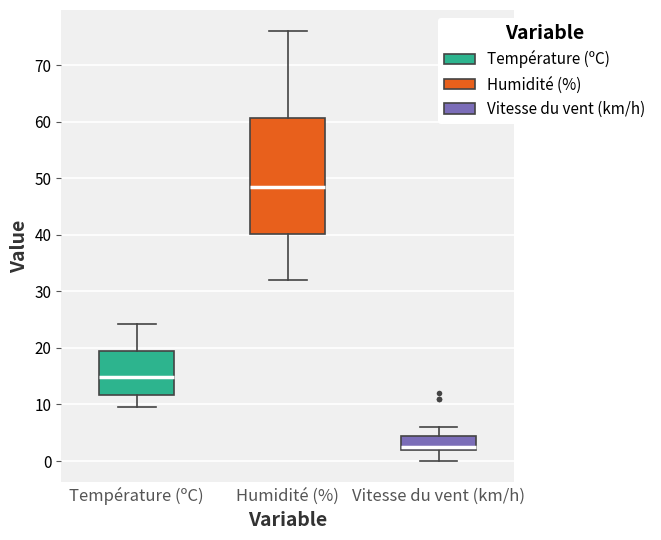

Which box is the tallest, from its lower edge to its upper edge?

Humidité (%)